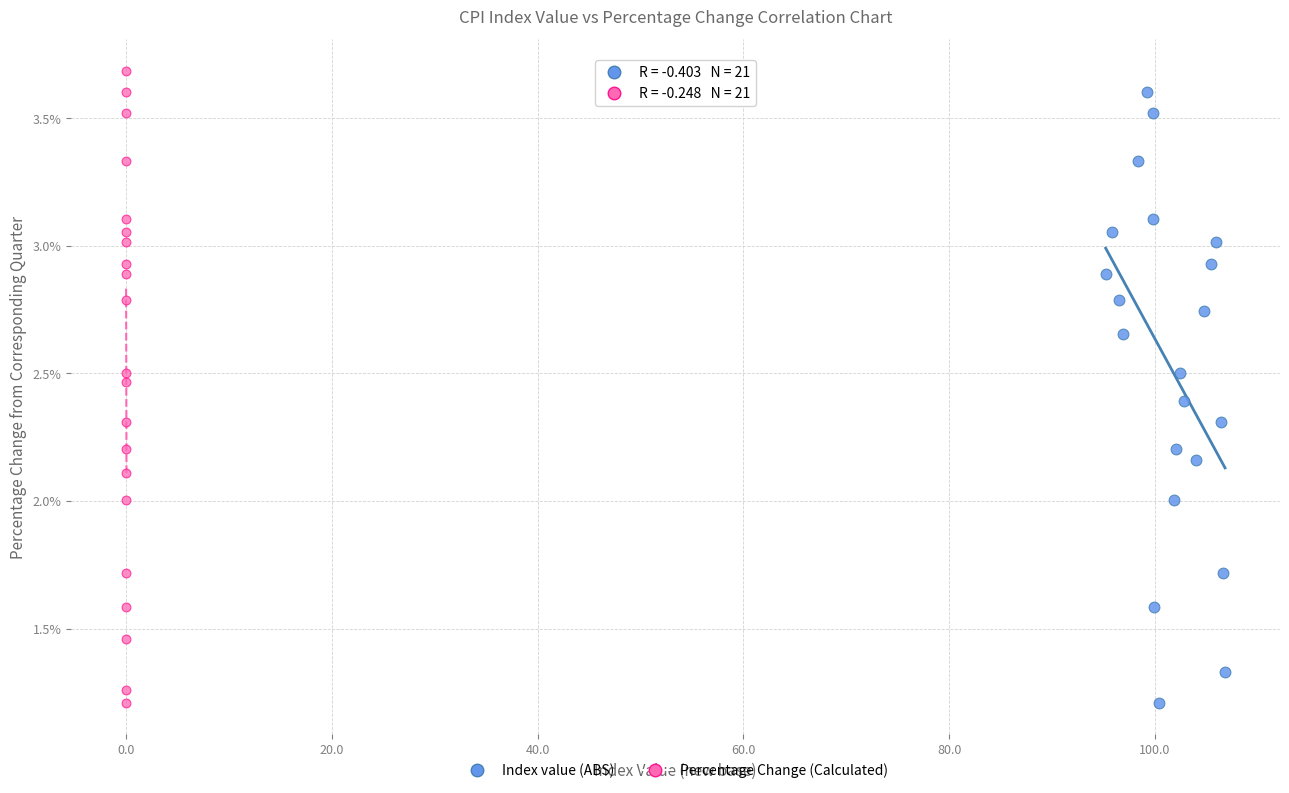

Which series reaches the maximum Y coordinate?

Percentage Change (Calculated)